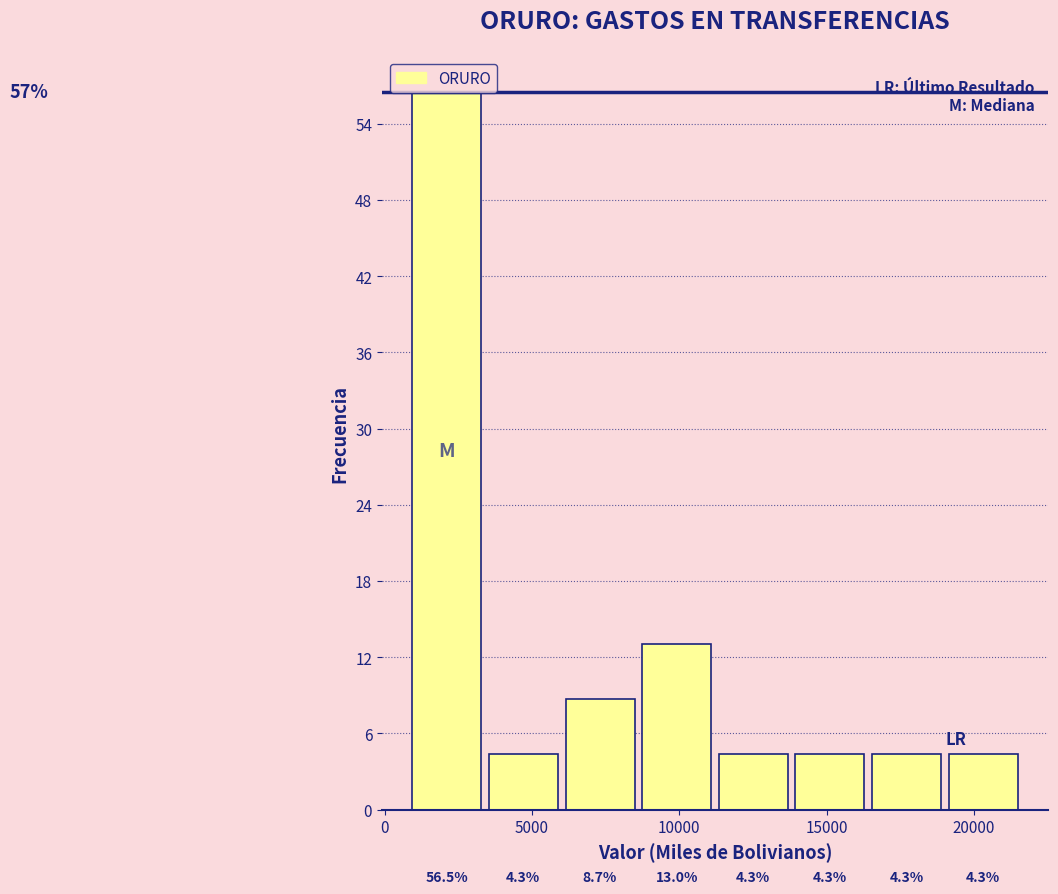

What is the height of the bar covering 14000 to 16500 on the x-axis? The bar edges are not printed on the chart, so give them approximately, as read against the axis.

4.3